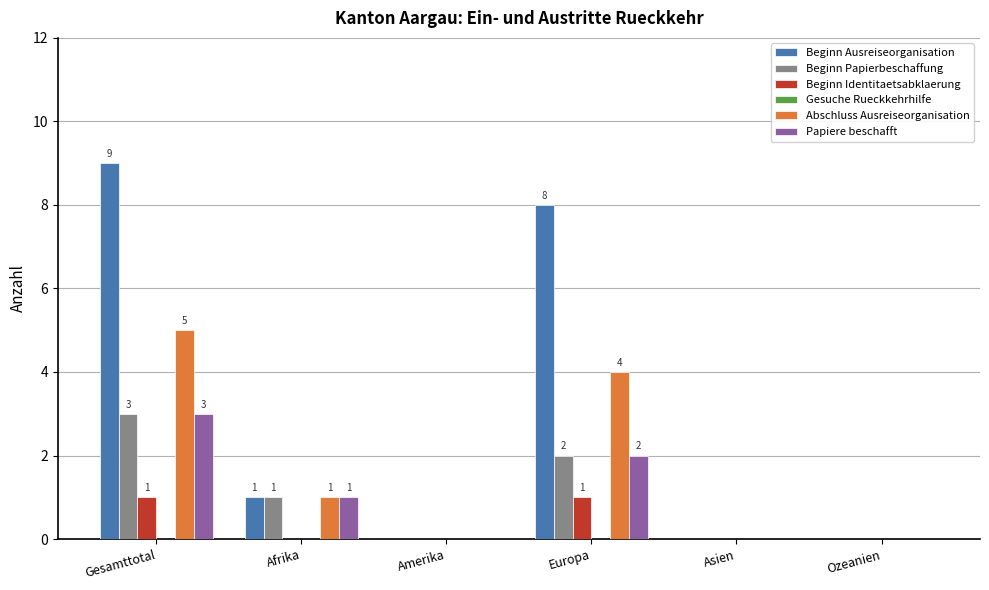

What is the difference between the Papiere beschafft values at Gesamttotal and Ozeanien?

3